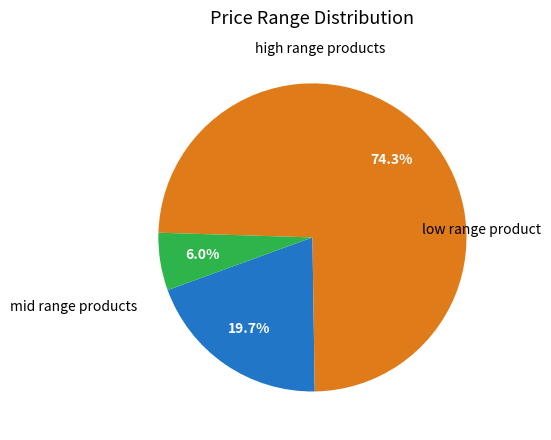

Is there a majority slice in this chart?

Yes